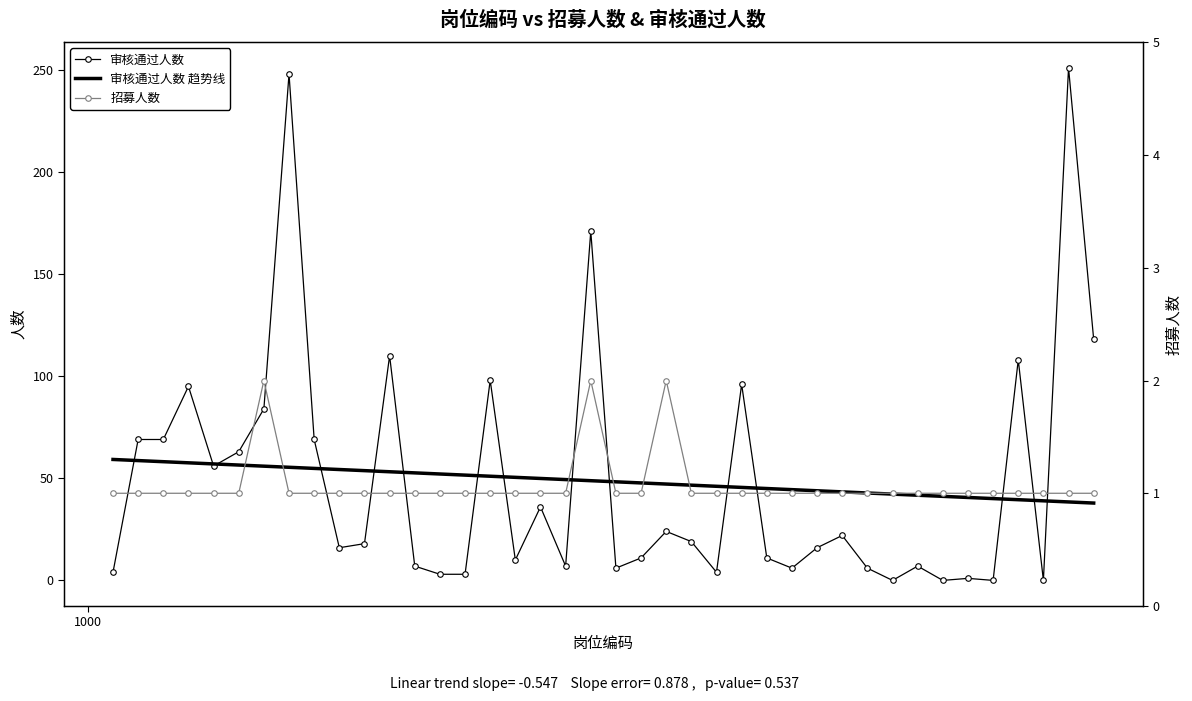

How many times do 审核通过人数 and 审核通过人数 趋势线 cross each other?

15